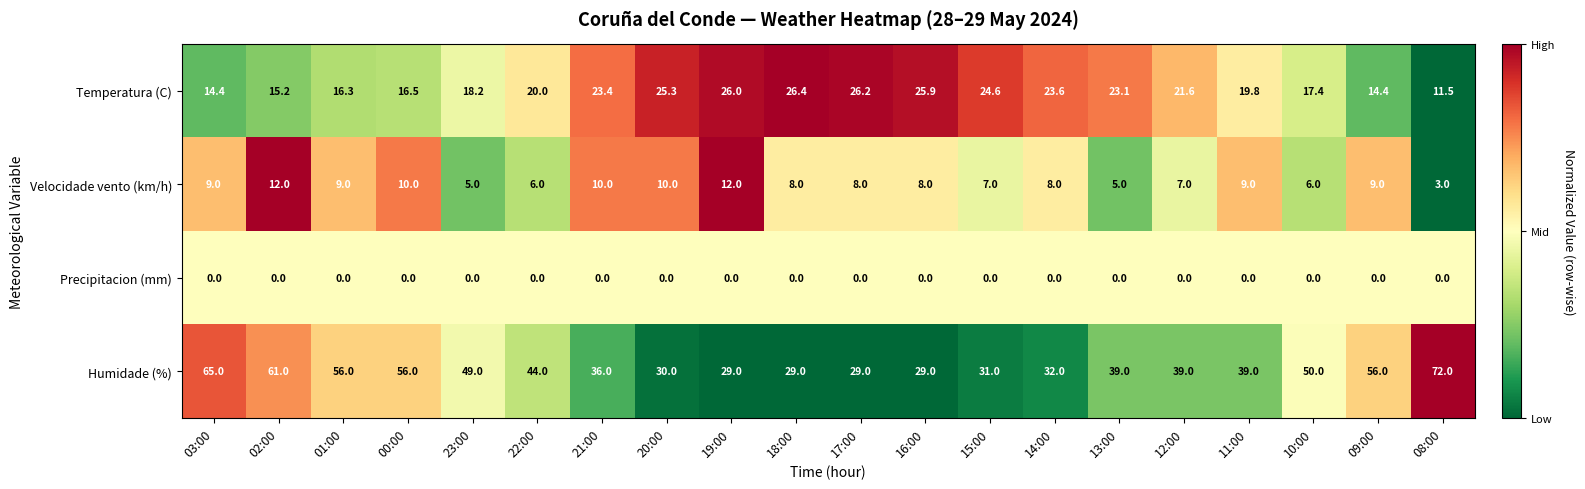

The value of Velocidade vento (km/h) at 03:00 is 2.6. True or false?

False